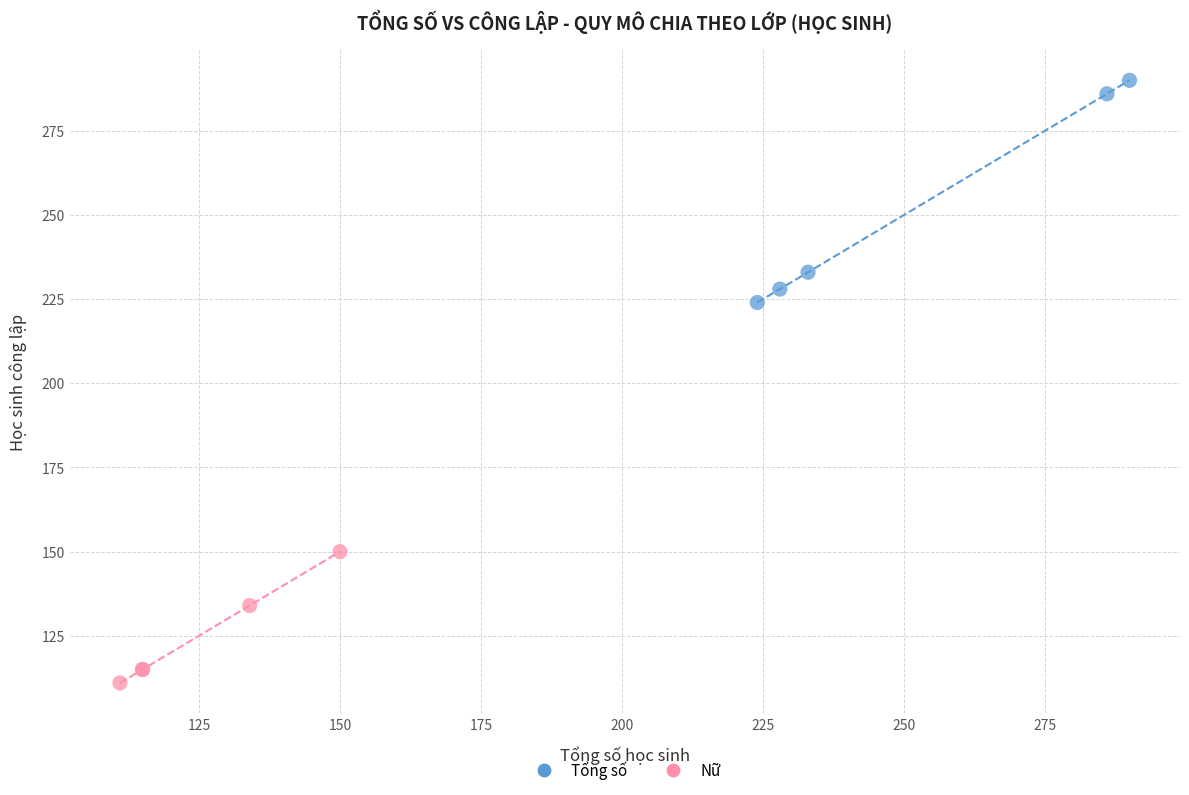

Which series contains the highest Y value?

Tổng số